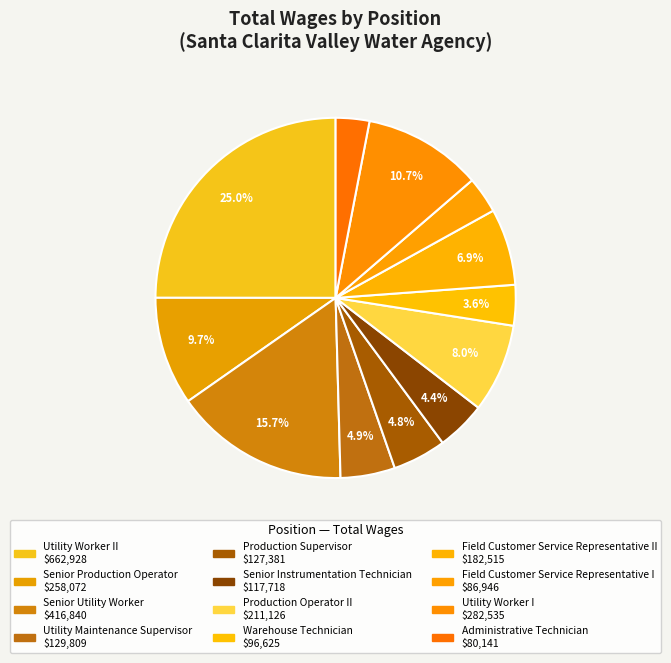

Rank the categories by value from lowest to highest.

Administrative Technician, Field Customer Service Representative I, Warehouse Technician, Senior Instrumentation Technician, Production Supervisor, Utility Maintenance Supervisor, Field Customer Service Representative II, Production Operator II, Senior Production Operator, Utility Worker I, Senior Utility Worker, Utility Worker II